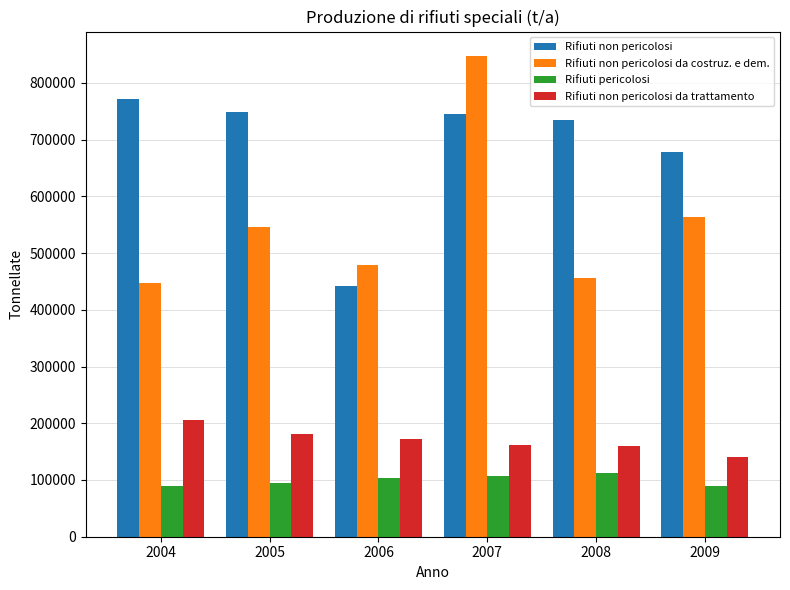

Is it true that Rifiuti non pericolosi da costruz. e dem. equals 906038.7 at 2009?

False